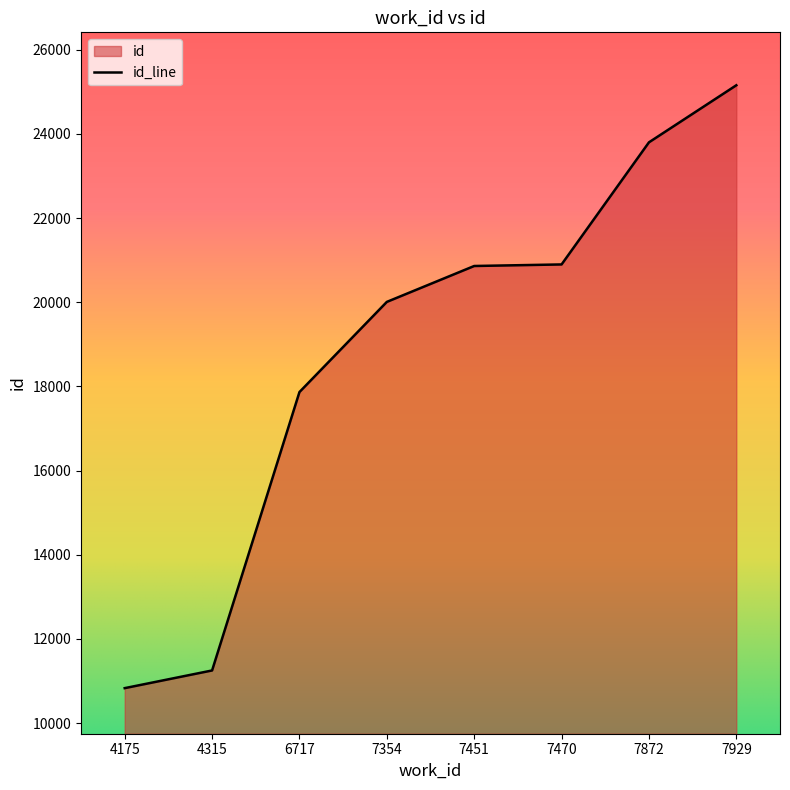

List the labels in order of value, largest first.

7929, 7872, 7470, 7451, 7354, 6717, 4315, 4175